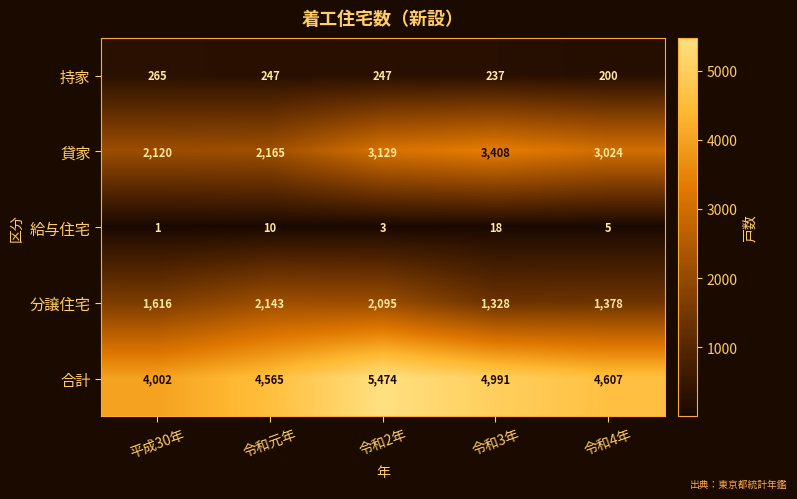

How many data points does each series have?

5